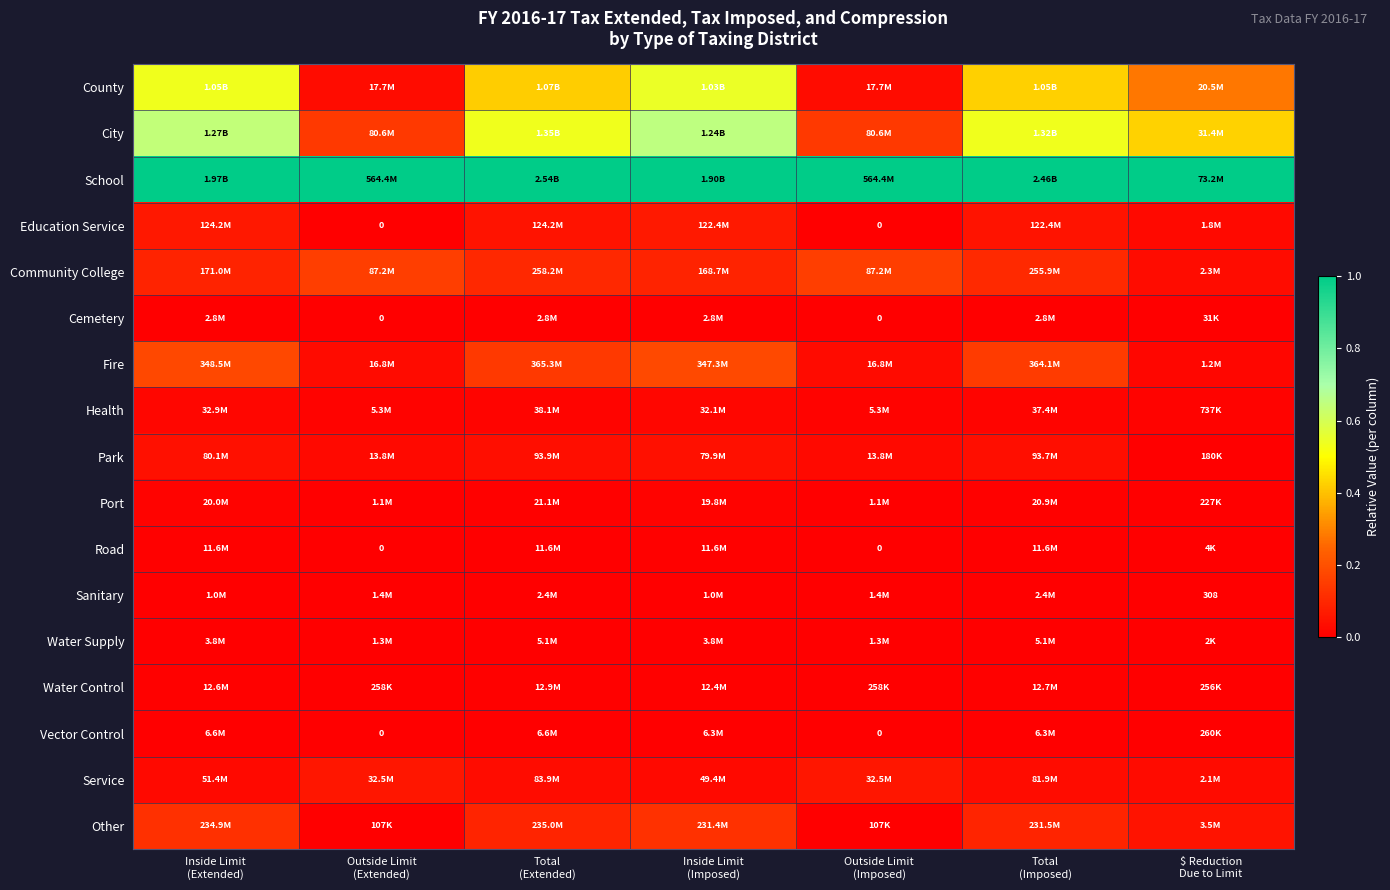

At how many categories does at least one series exceed 0?

7